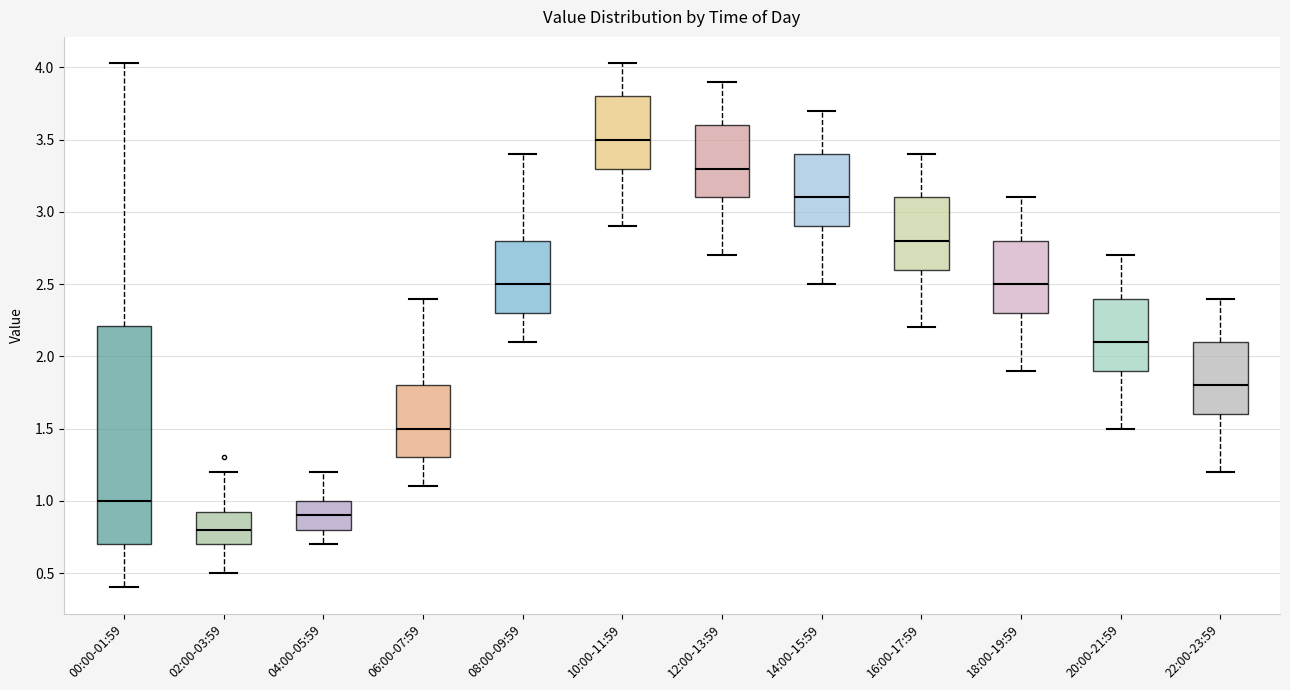

Which box is the tallest, from its lower edge to its upper edge?

00:00-01:59